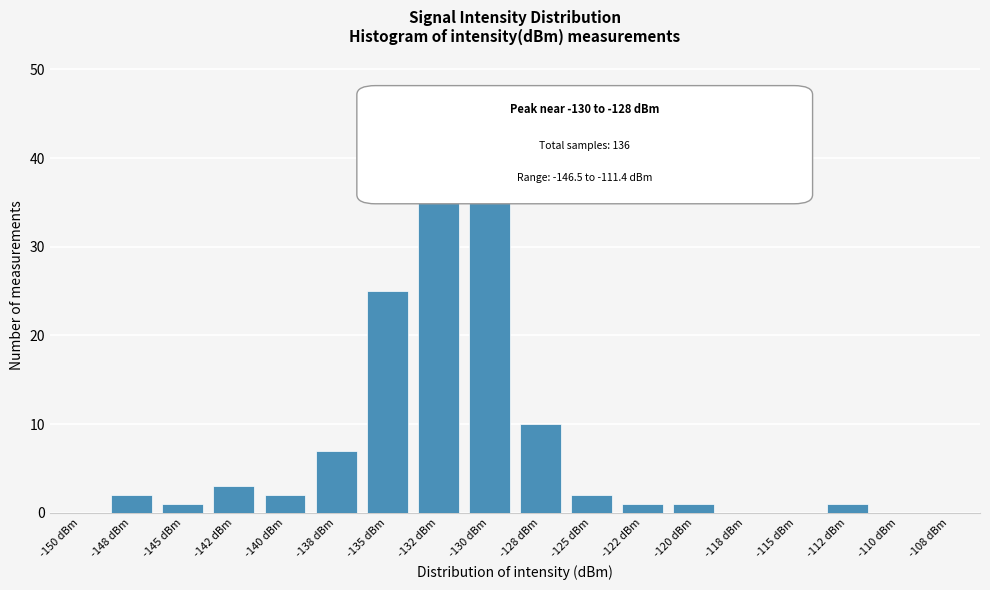

Reading left to right, what are all the values shown in this chart?

-150 dBm=0	-148 dBm=2	-145 dBm=1	-142 dBm=3	-140 dBm=2	-138 dBm=7	-135 dBm=25	-132 dBm=40	-130 dBm=41	-128 dBm=10	-125 dBm=2	-122 dBm=1	-120 dBm=1	-118 dBm=0	-115 dBm=0	-112 dBm=1	-110 dBm=0	-108 dBm=0